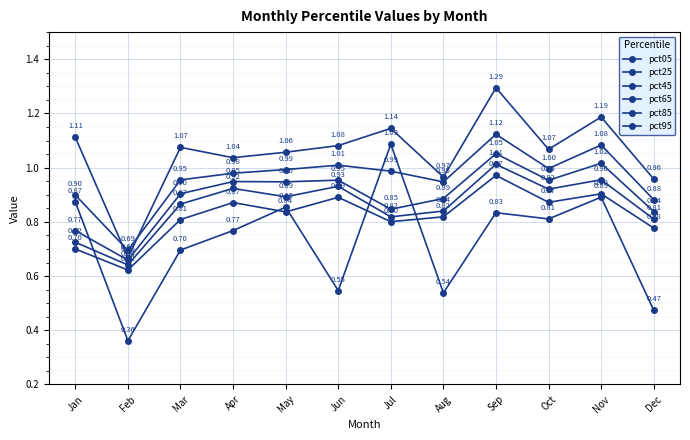

What is the value of the pct95 point at the 2nd from the left?

0.7